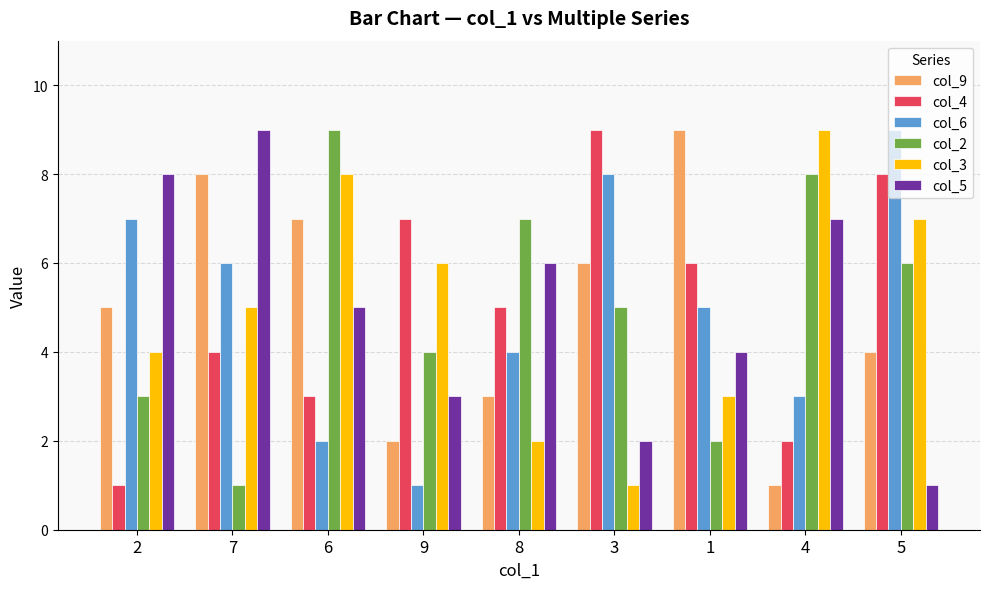

What is the label of the 1st bar from the left?

2